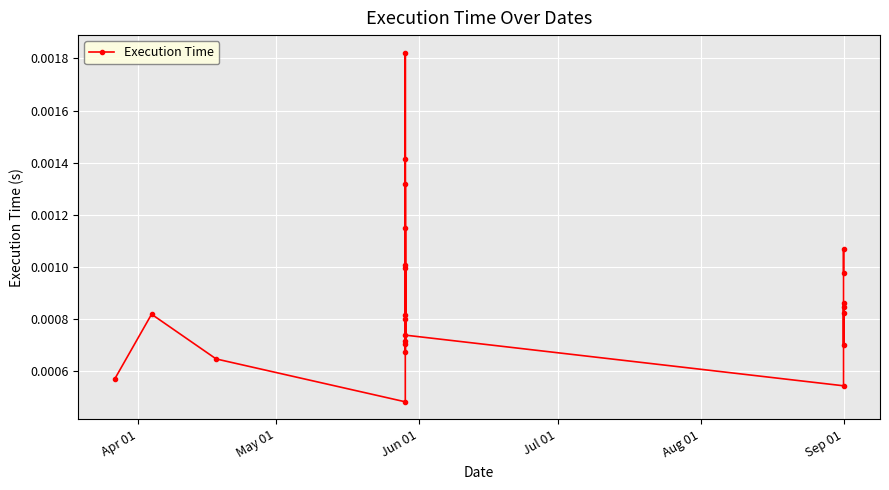

The chart shows a value of 0.0 at Sep 01. True or false?

False